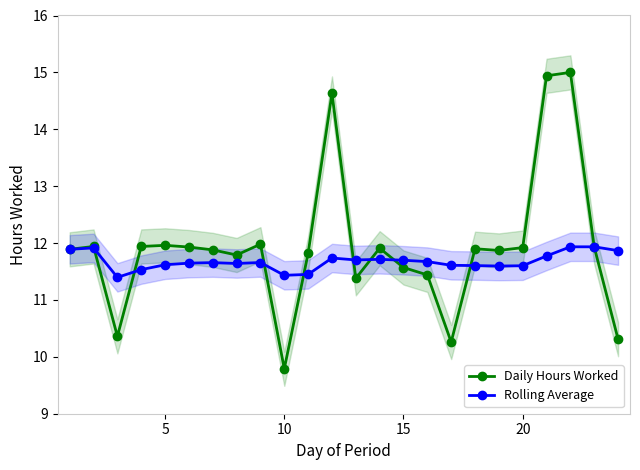

What is the maximum value for Rolling Average?

11.9